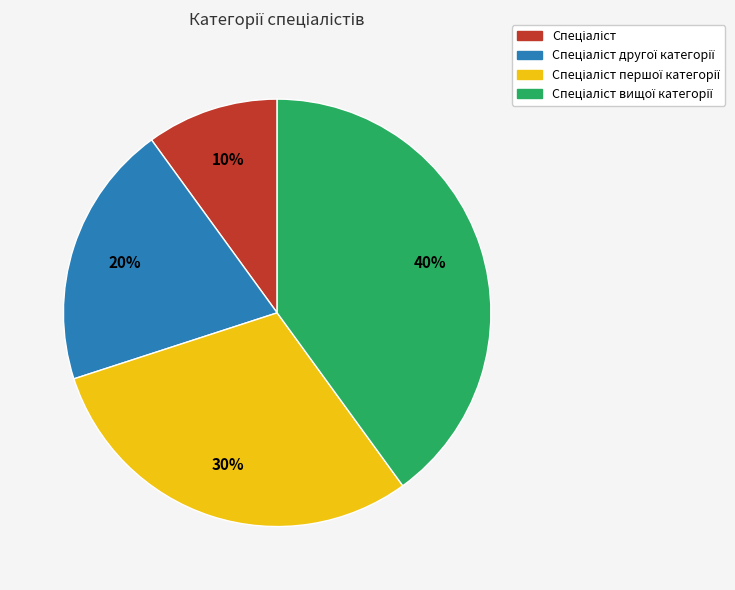

How many segments does this pie chart have?

4